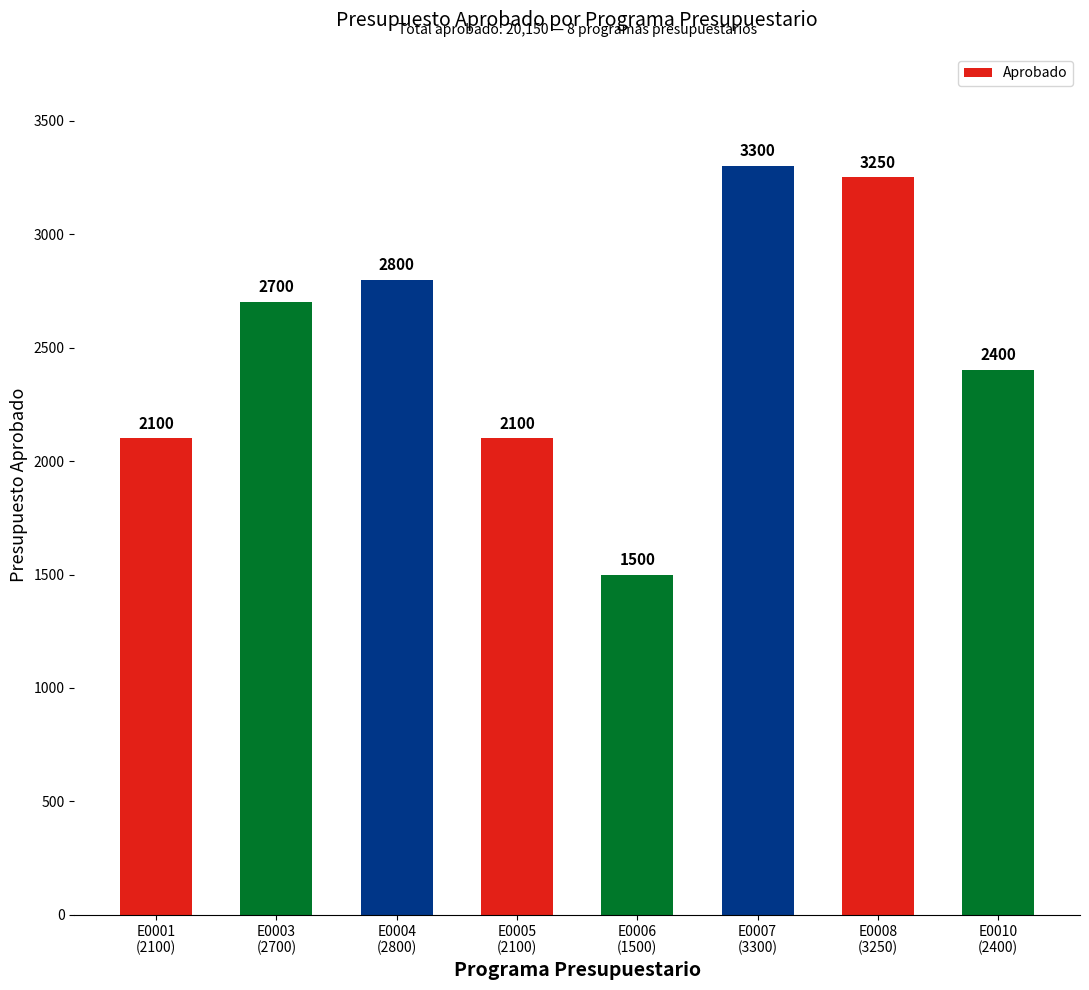

Does the chart contain any negative values?

No